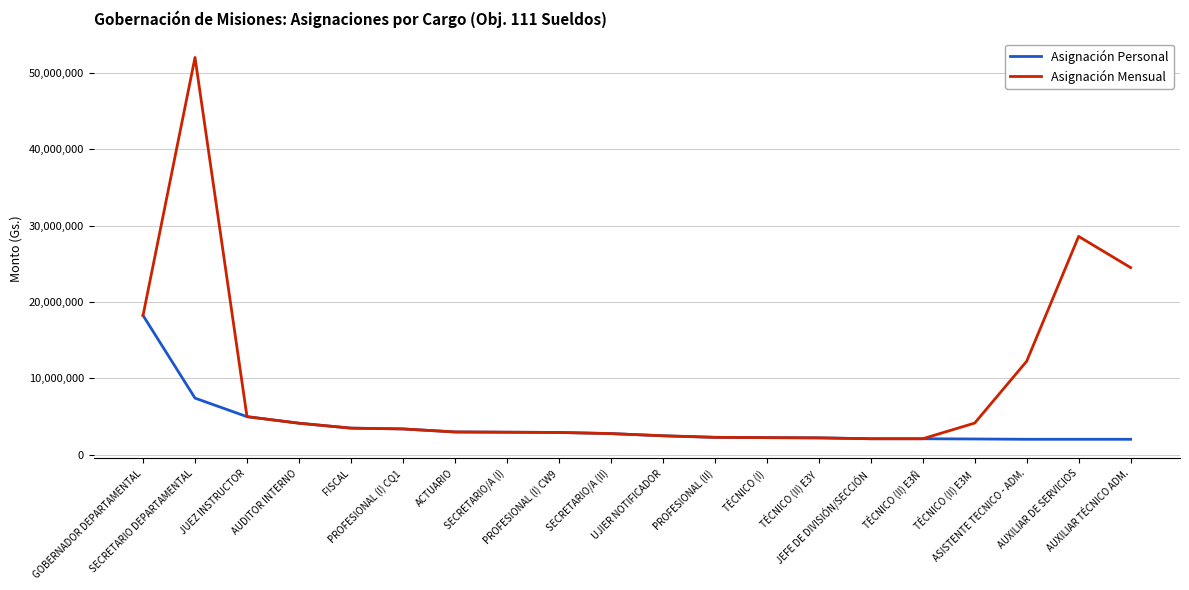

Rank the series by their maximum value, from lowest to highest.

Asignación Personal, Asignación Mensual